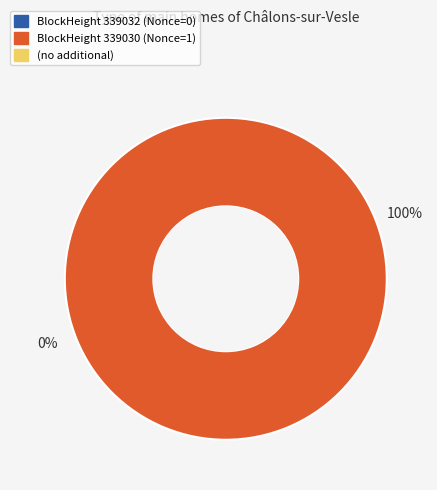

How many slices are in this pie chart?

2